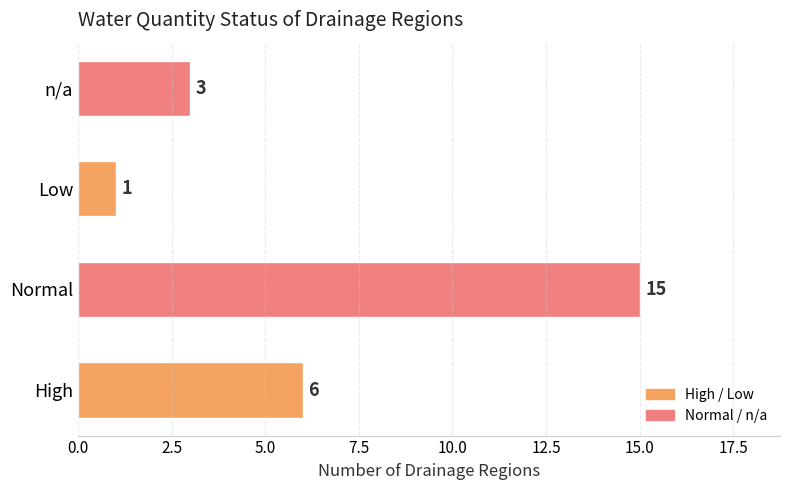

What is the minimum value shown in the chart?

1